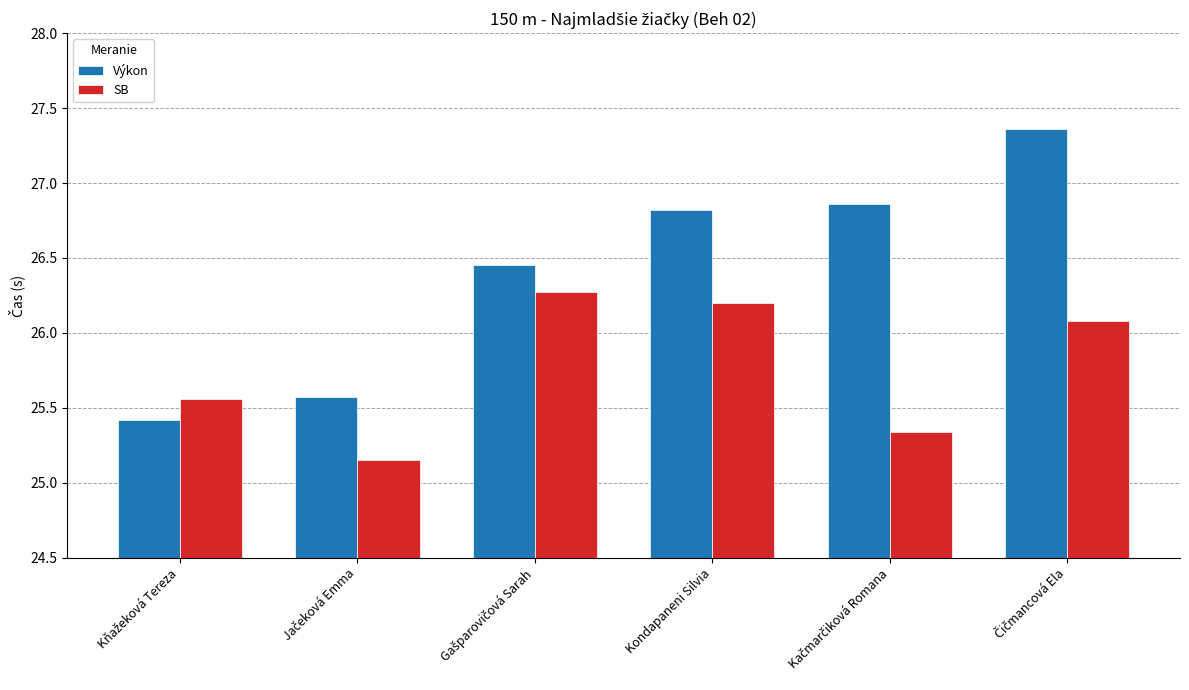

Which series has the largest range (max minus min)?

Výkon